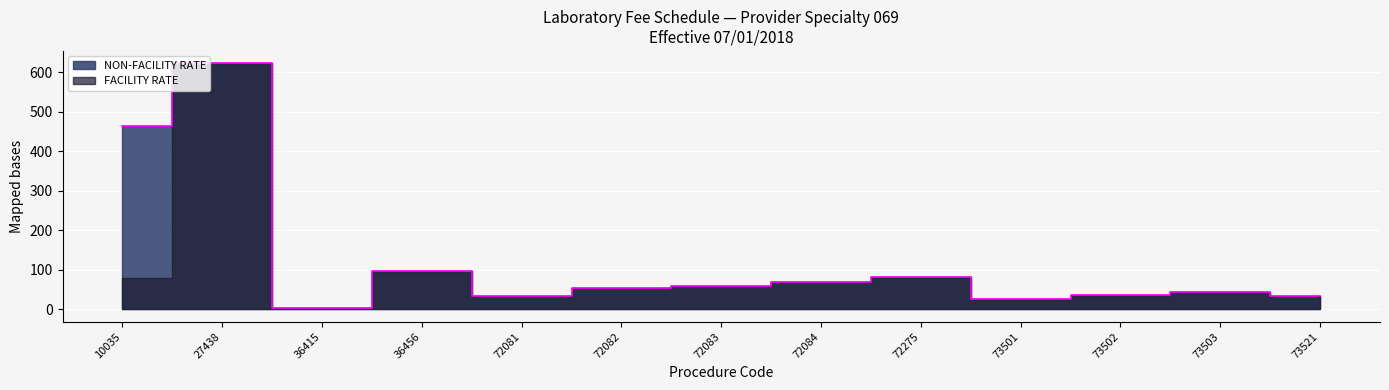

What is the approximate value at 73501?

25.8